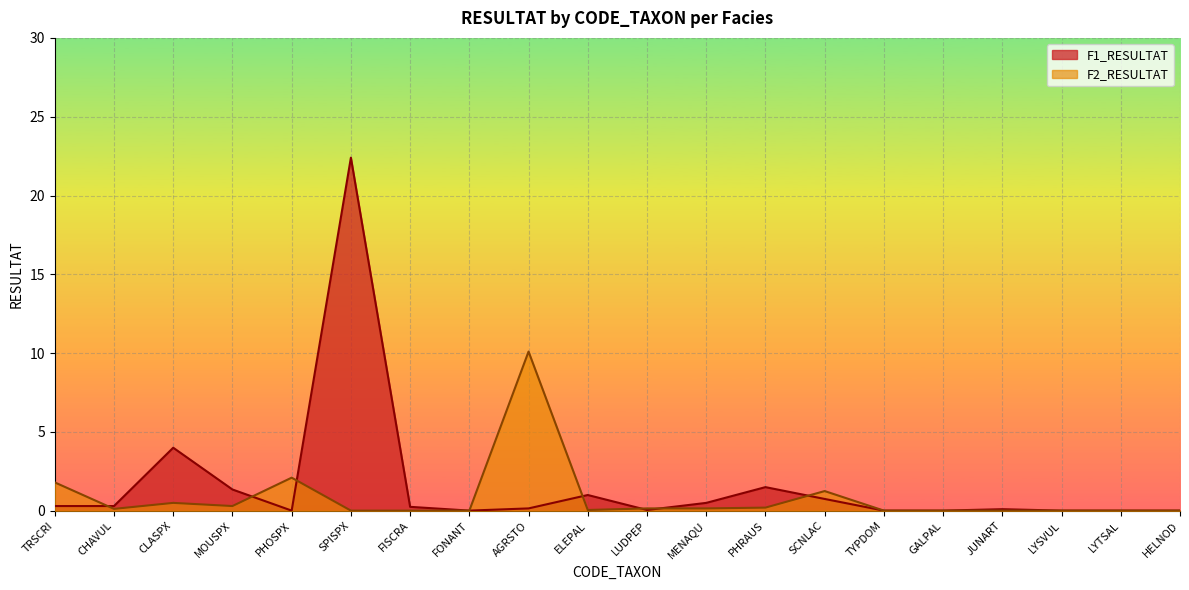

In F1_RESULTAT, how many points are higher than both neighbors (excluding endpoints)?

5